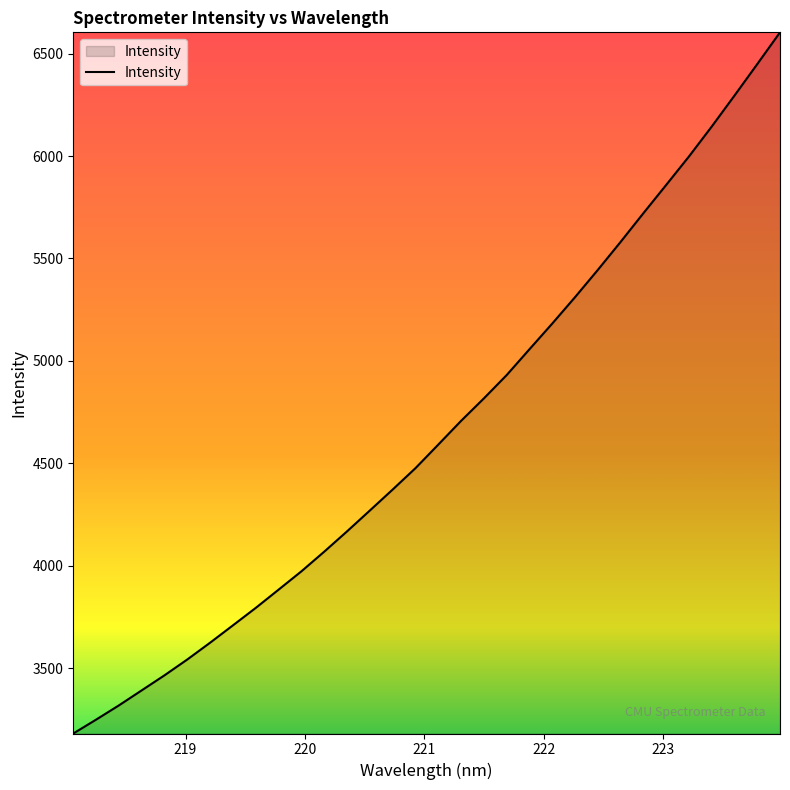

What is the smallest value displayed?

3180.2